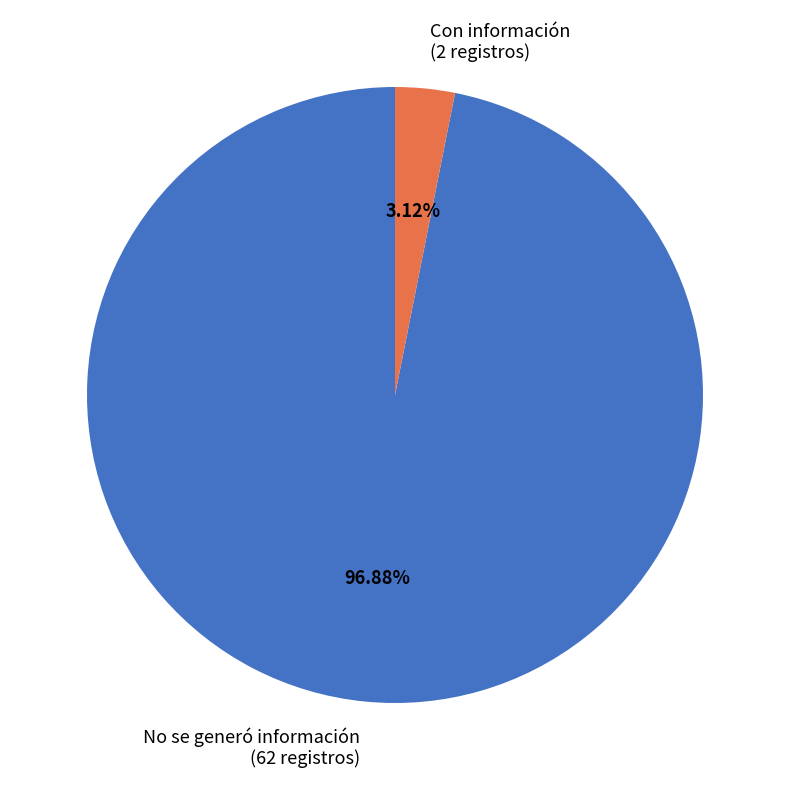

Which slice is the smallest?

Con información